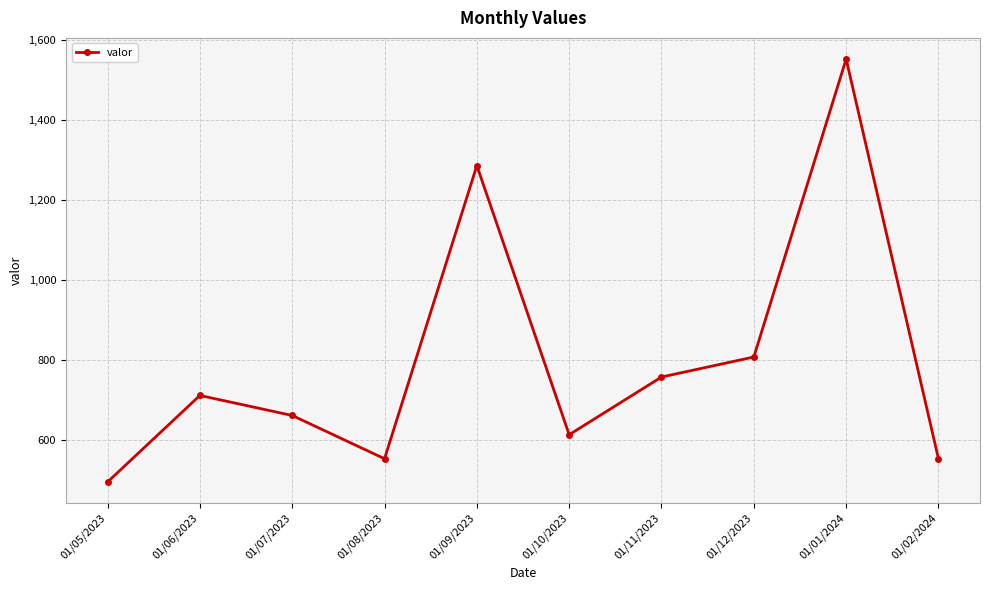

What is the value of the 10th point from the left?

554